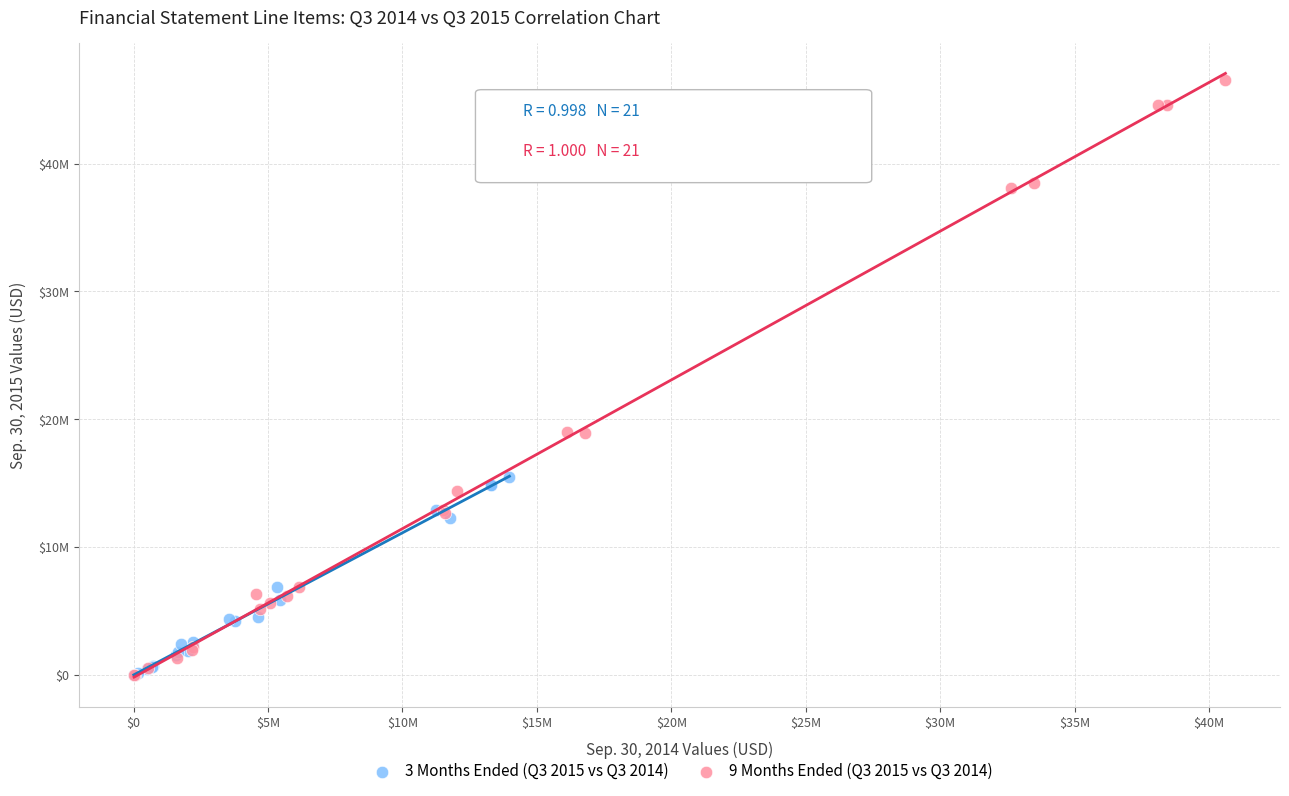

Which series has the largest Y range (max minus min)?

9 Months Ended (Q3 2015 vs Q3 2014)